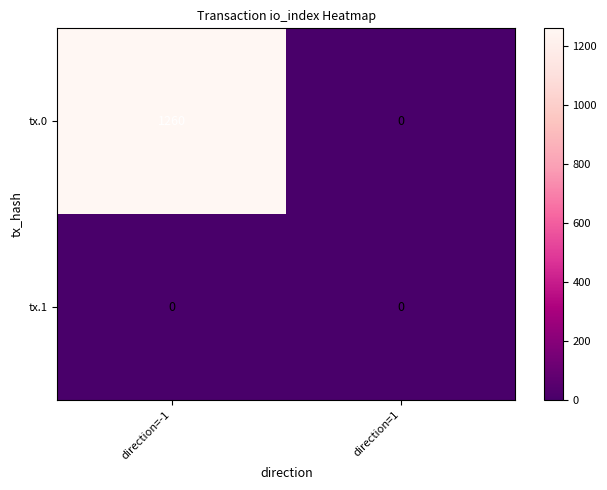

Rank the series by their maximum value, from highest to lowest.

tx.0, tx.1